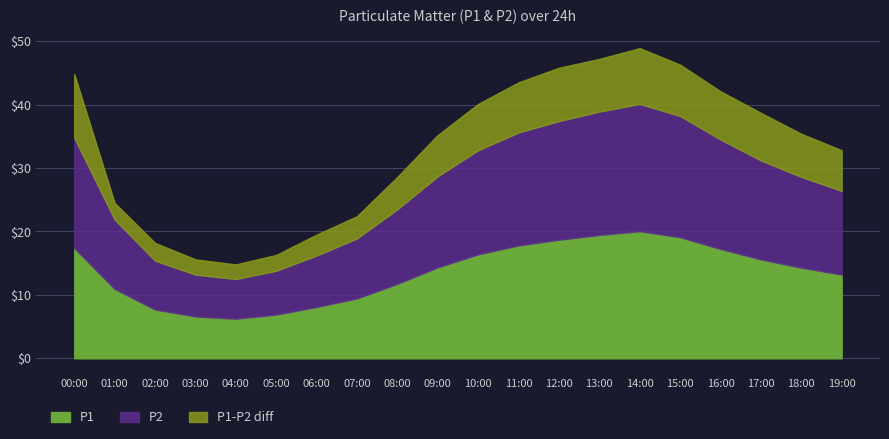

Where is the first local minimum for P2?

04:00